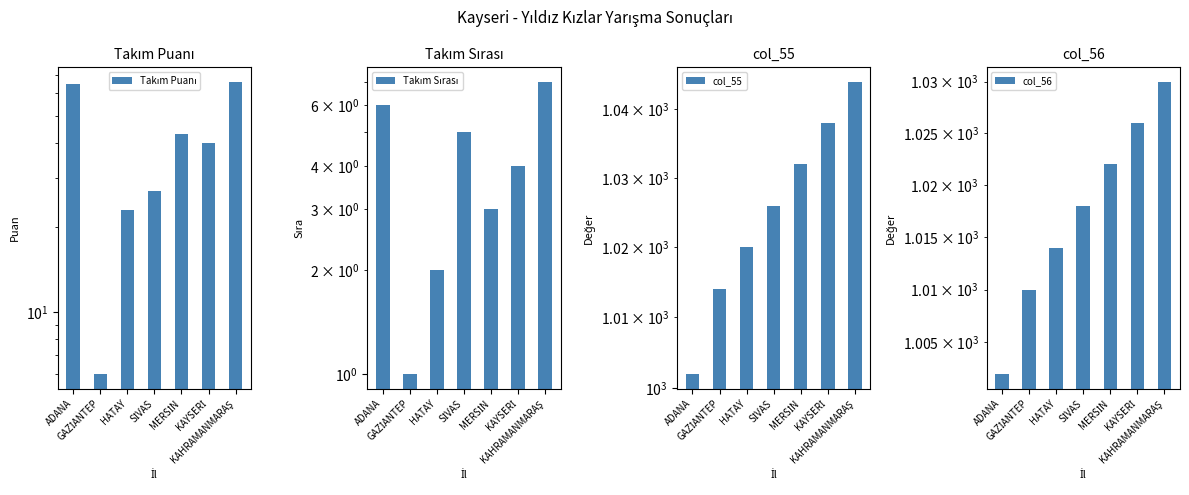

How many bars are there in total?

28